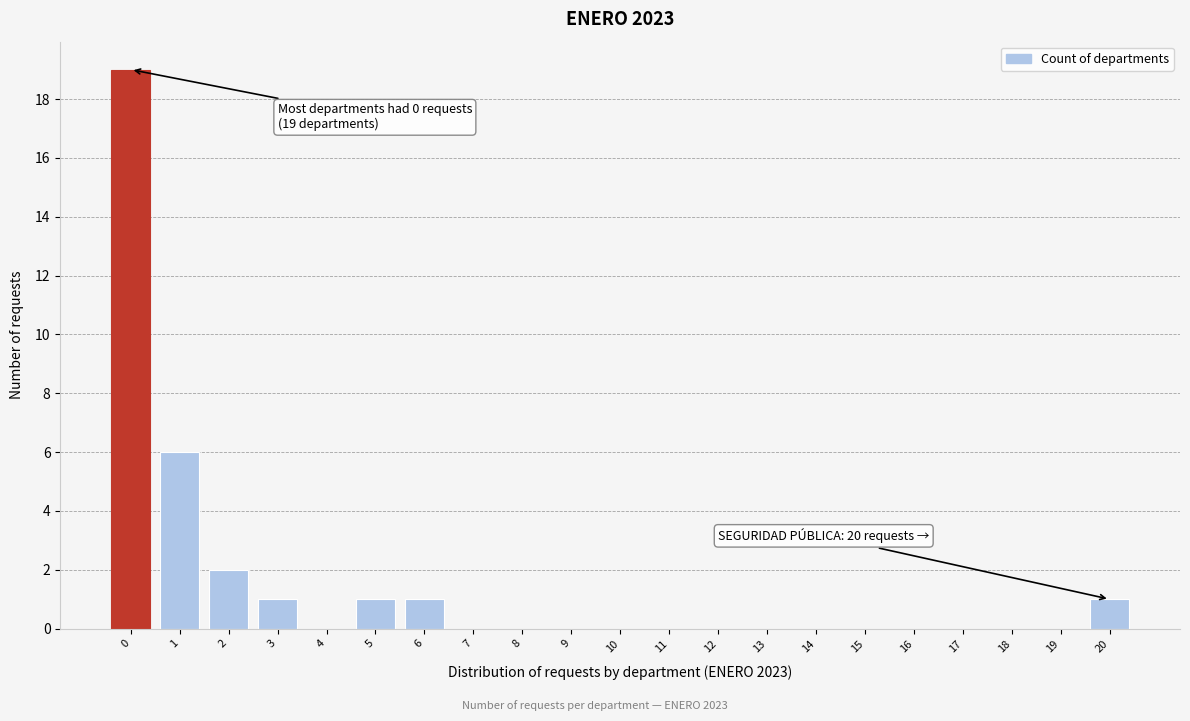

Reading left to right, list all the values displayed in this chart.

0=19	1=6	2=2	3=1	4=0	5=1	6=1	7=0	8=0	9=0	10=0	11=0	12=0	13=0	14=0	15=0	16=0	17=0	18=0	19=0	20=1